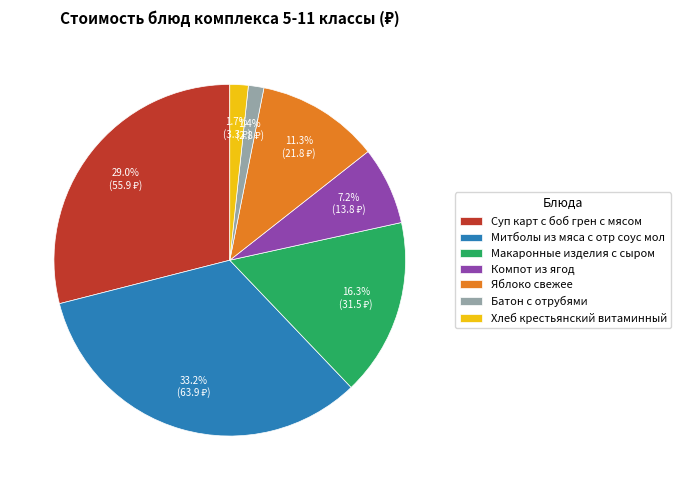

Count the number of slices in the pie.

7